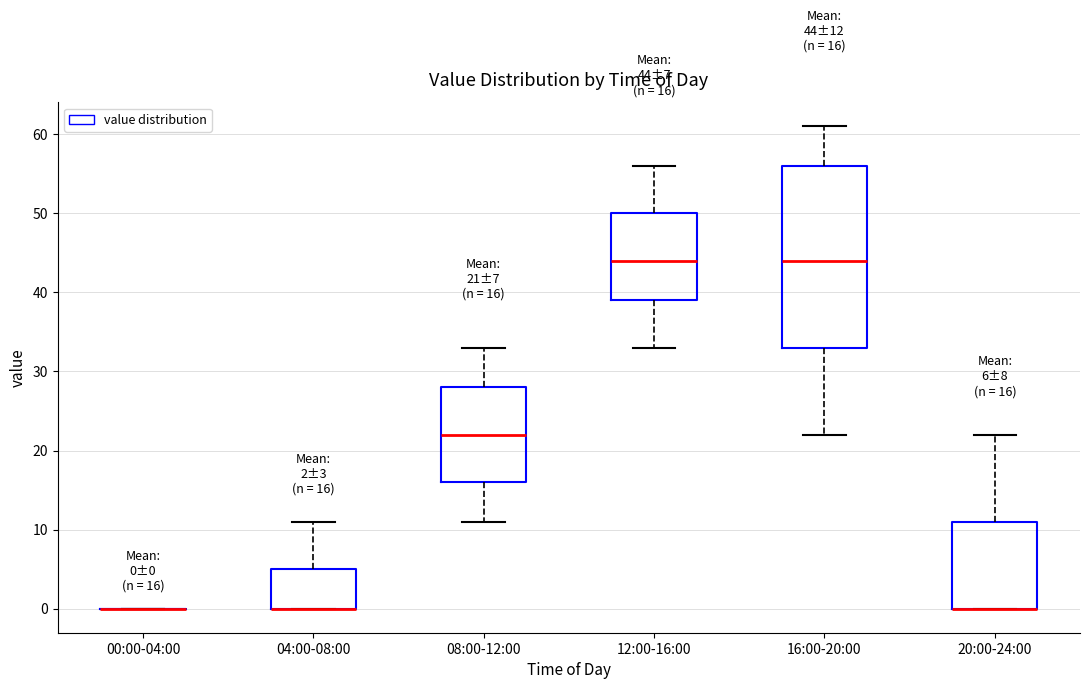

Which box is the tallest, from its lower edge to its upper edge?

16:00-20:00